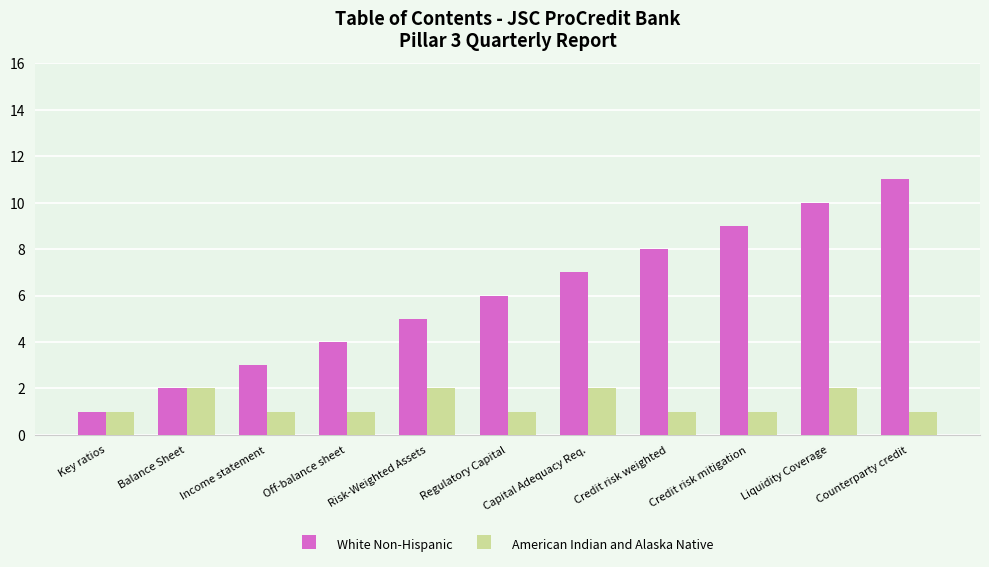

Which category has the highest value across all series?

Counterparty credit